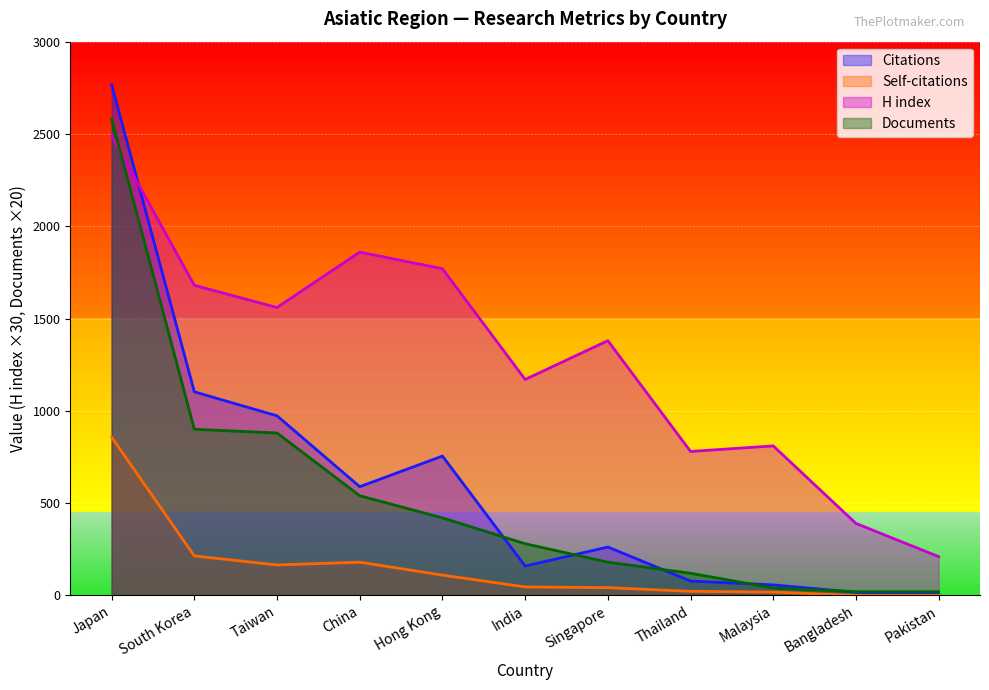

Which series ends up on top after the final intersection of Citations and Documents?

Documents